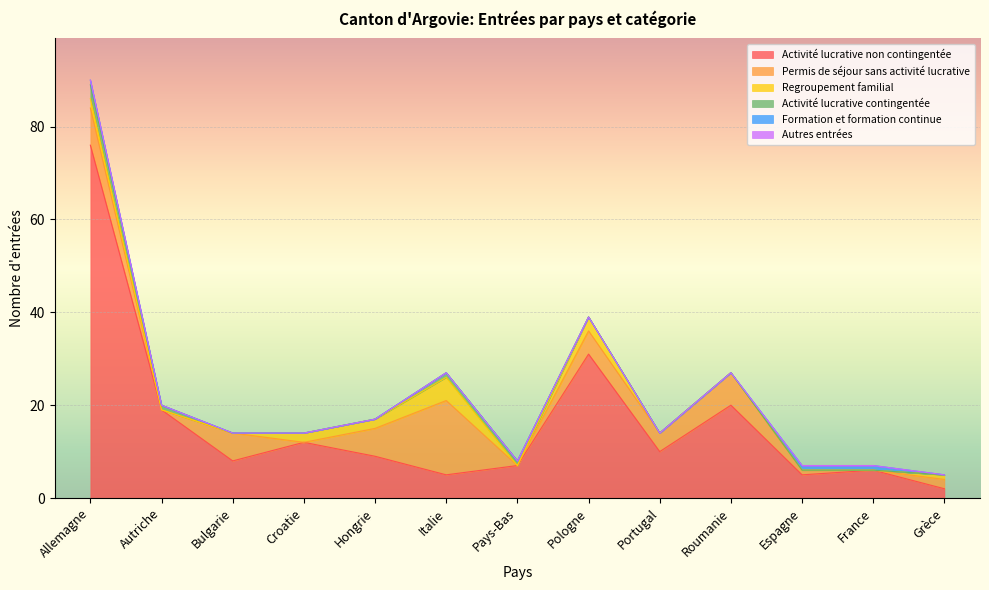

How many intersections are there between Activité lucrative non contingentée and Permis de séjour sans activité lucrative?

2